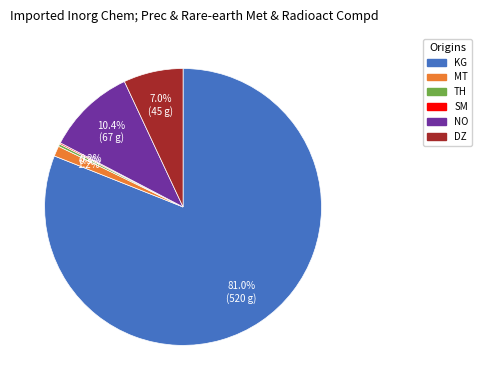

Is there any slice that represents more than half of the pie?

Yes